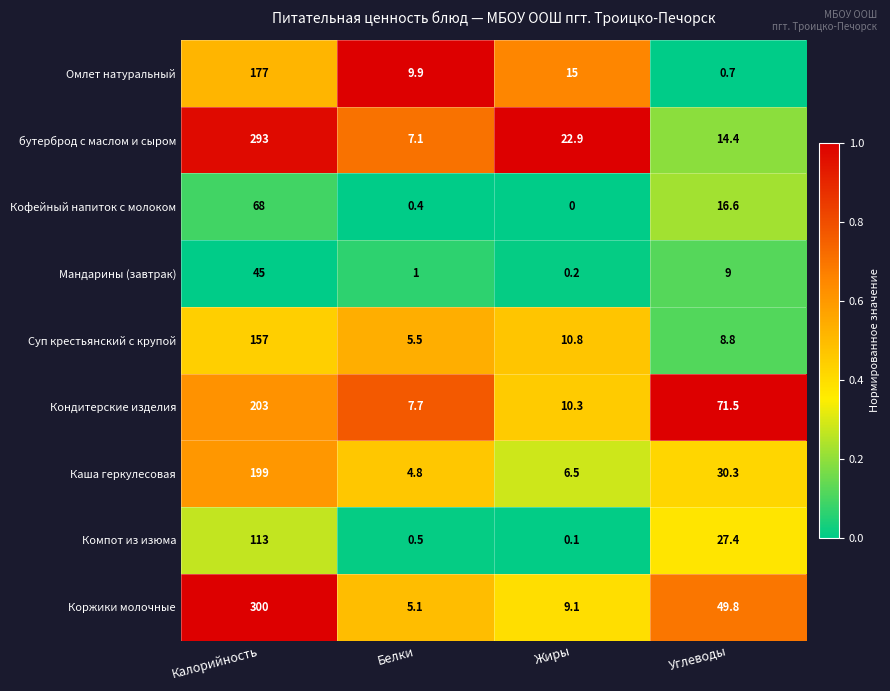

Rank the series by their maximum value, from lowest to highest.

Мандарины (завтрак), Кофейный напиток с молоком, Компот из изюма, Суп крестьянский с крупой, Омлет натуральный, Каша геркулесовая, Кондитерские изделия, бутерброд с маслом и сыром, Коржики молочные